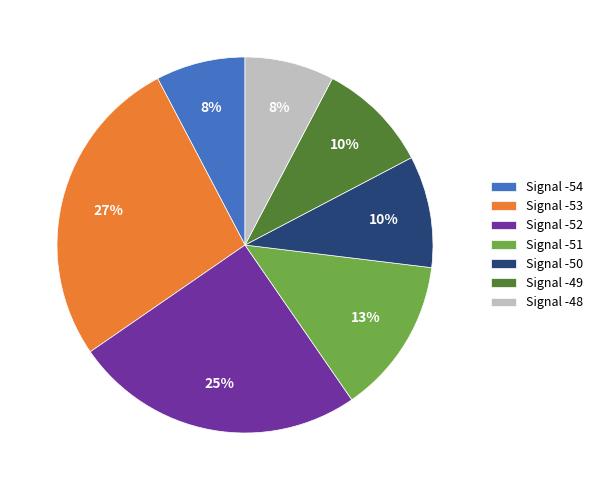

What is the largest slice in the pie chart?

Signal -53